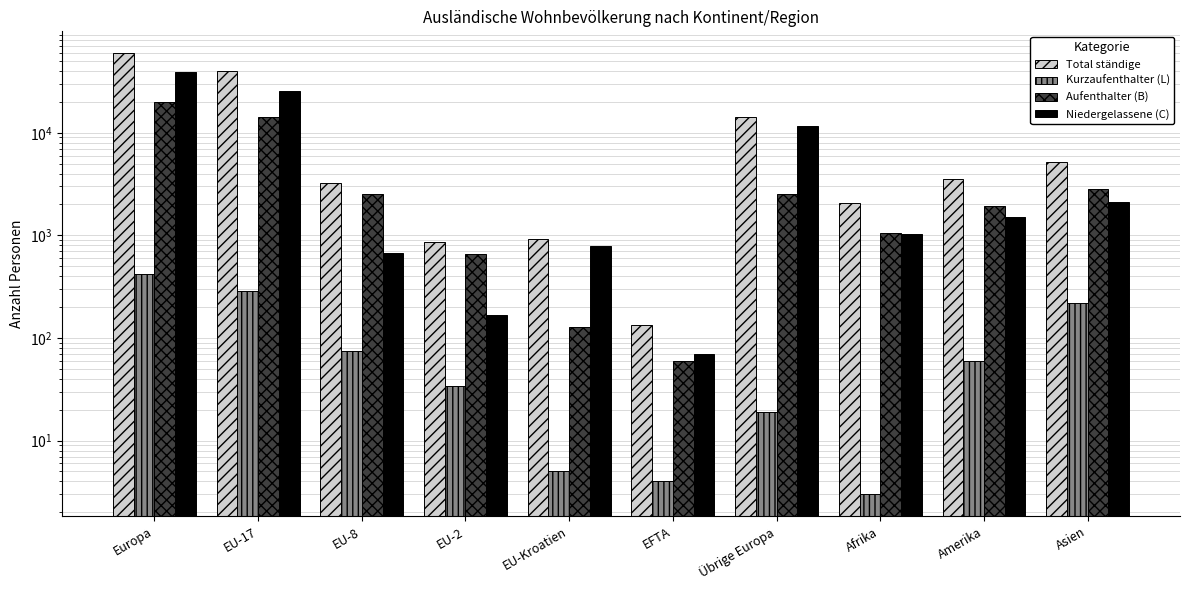

How many categories are shown in the chart?

10